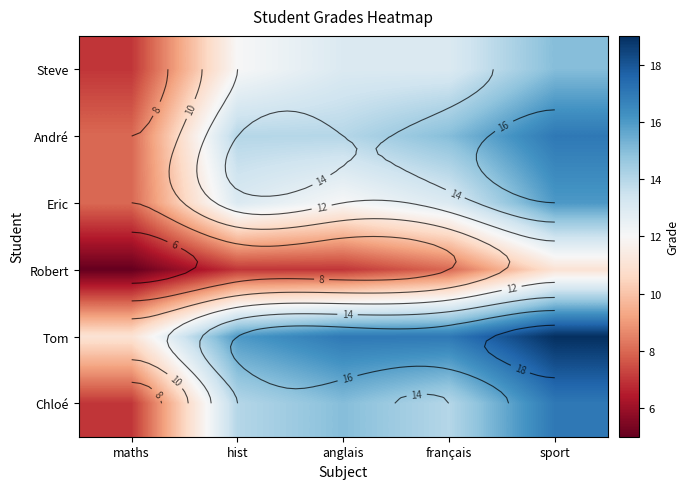

Which has a higher value, français or hist?

français